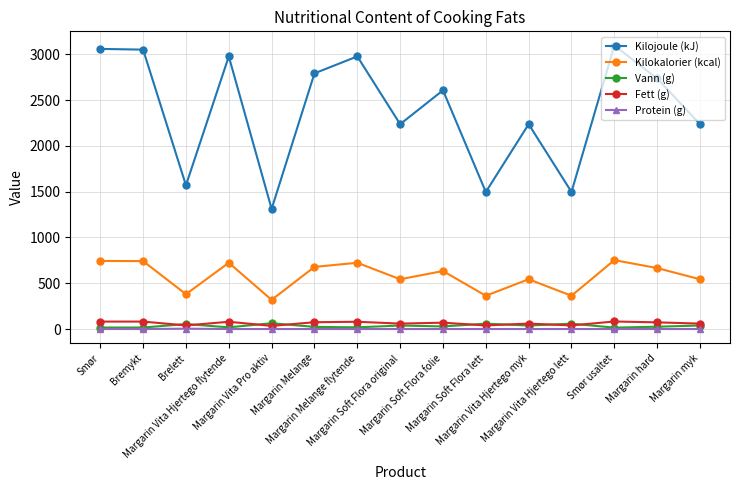

What are all the series names shown in the legend?

Kilojoule (kJ), Kilokalorier (kcal), Vann (g), Fett (g), Protein (g)